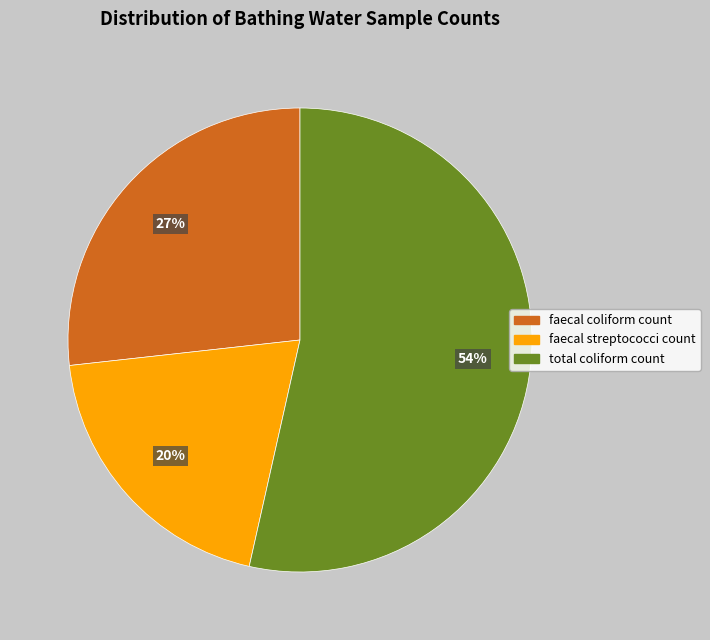

What is the smallest slice in the pie chart?

faecal streptococci count